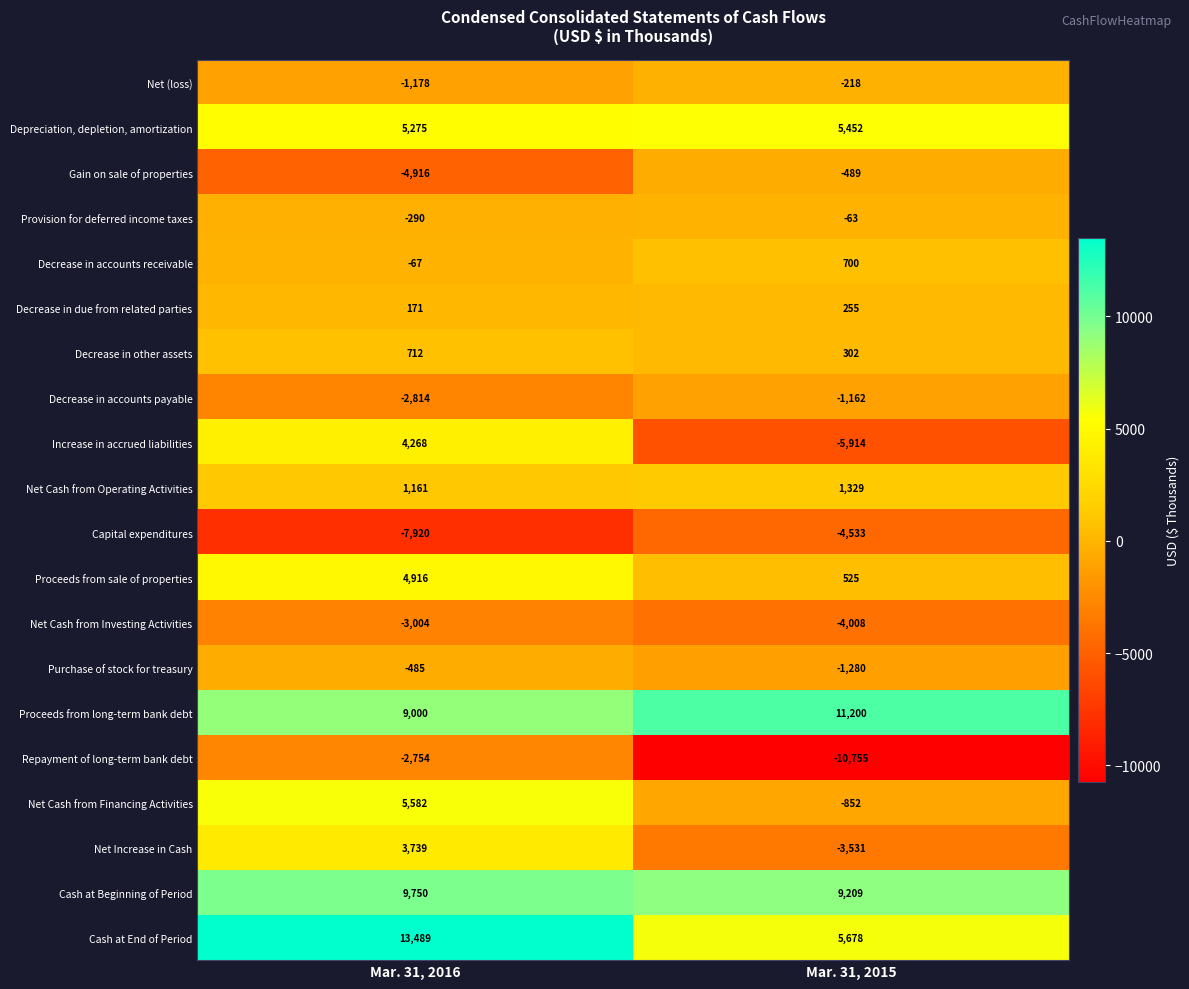

What is the spread (max minus min) of values at Mar. 31, 2015?

21955